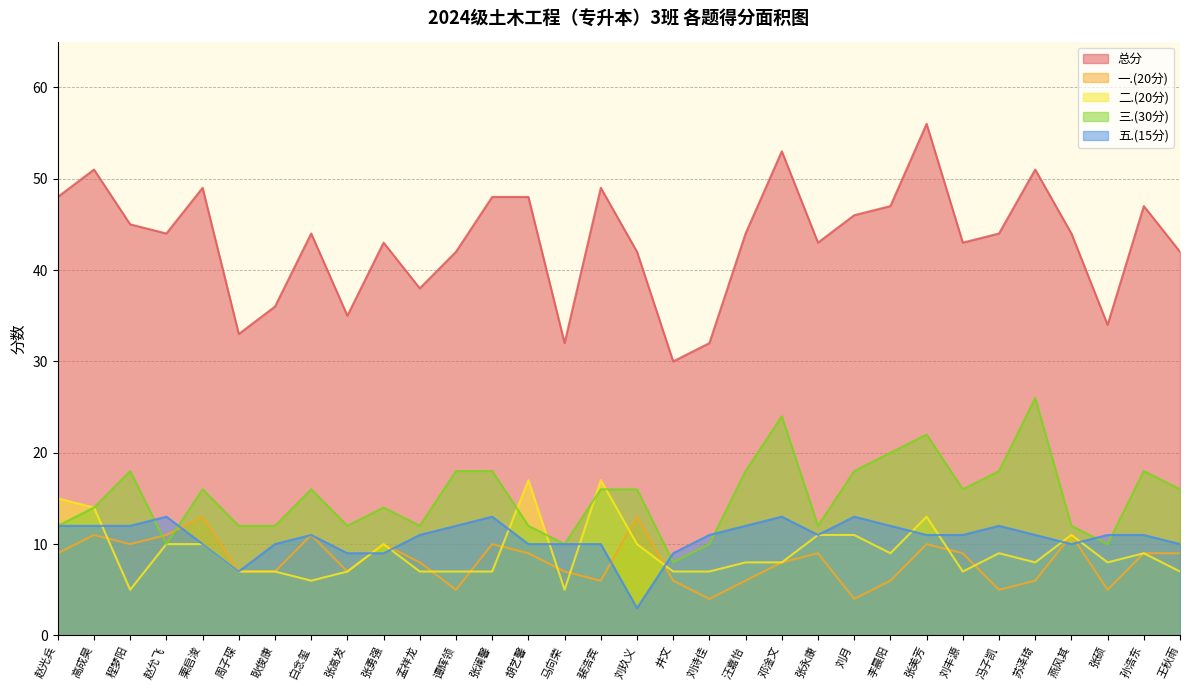

True or false: 总分 has a value of 8 at 周子琛.

False